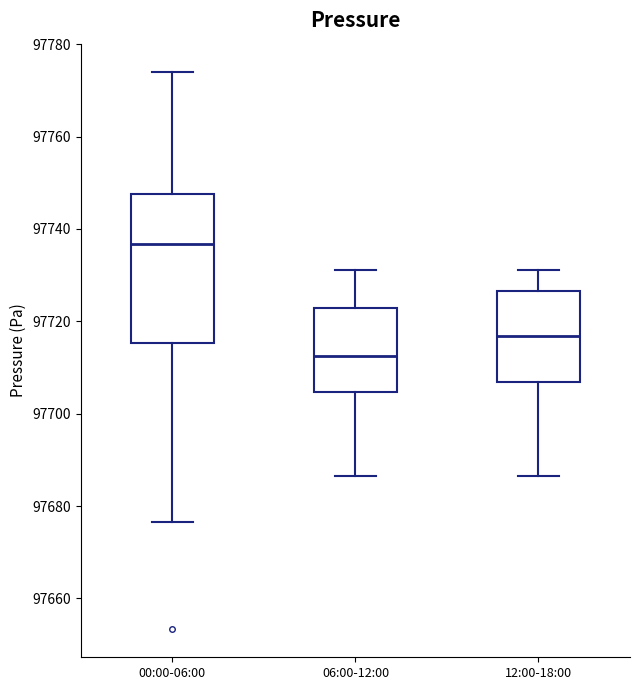

Which box has the highest median line?

00:00-06:00